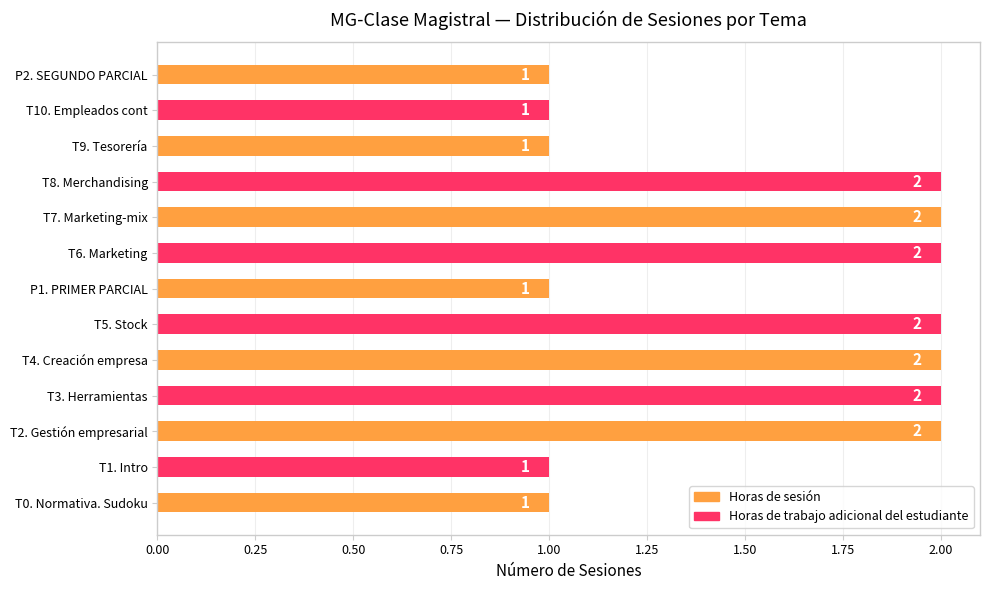

The value at T4. Creación empresa is 4. True or false?

False